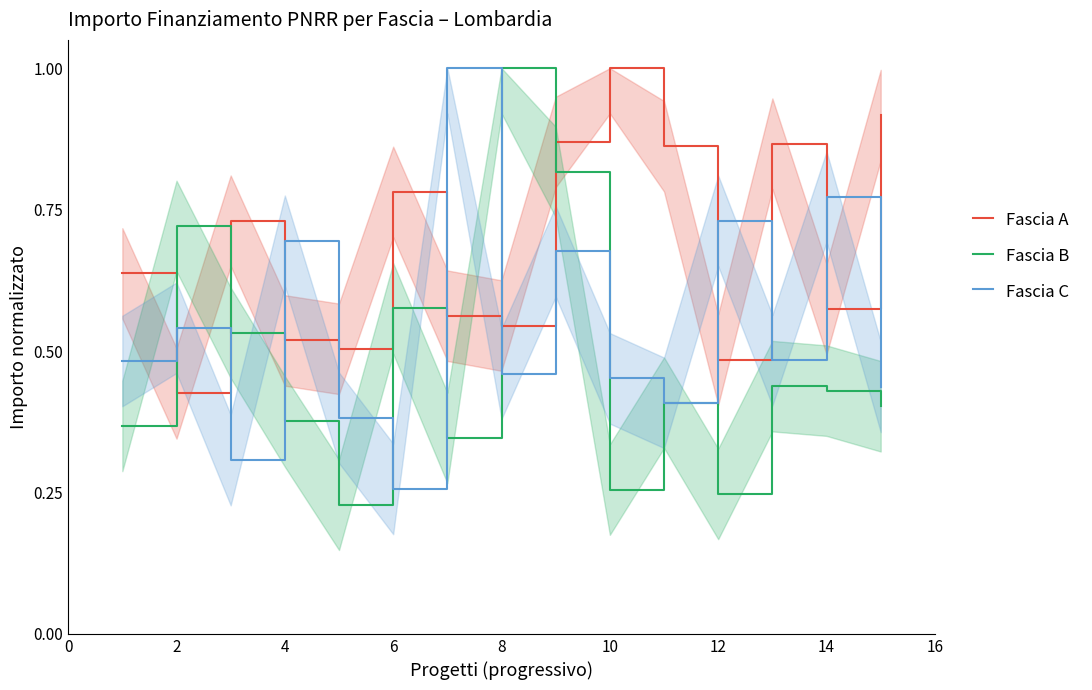

Reading left to right, list all the values displayed in this chart.

Fascia A: 0.6	0.4	0.7	0.5	0.5	0.8	0.6	0.5	0.9	1.0	0.9	0.5	0.9	0.6	0.9
Fascia B: 0.4	0.7	0.5	0.4	0.2	0.6	0.3	1.0	0.8	0.3	0.4	0.2	0.4	0.4	0.4
Fascia C: 0.5	0.5	0.3	0.7	0.4	0.3	1.0	0.5	0.7	0.5	0.4	0.7	0.5	0.8	0.4